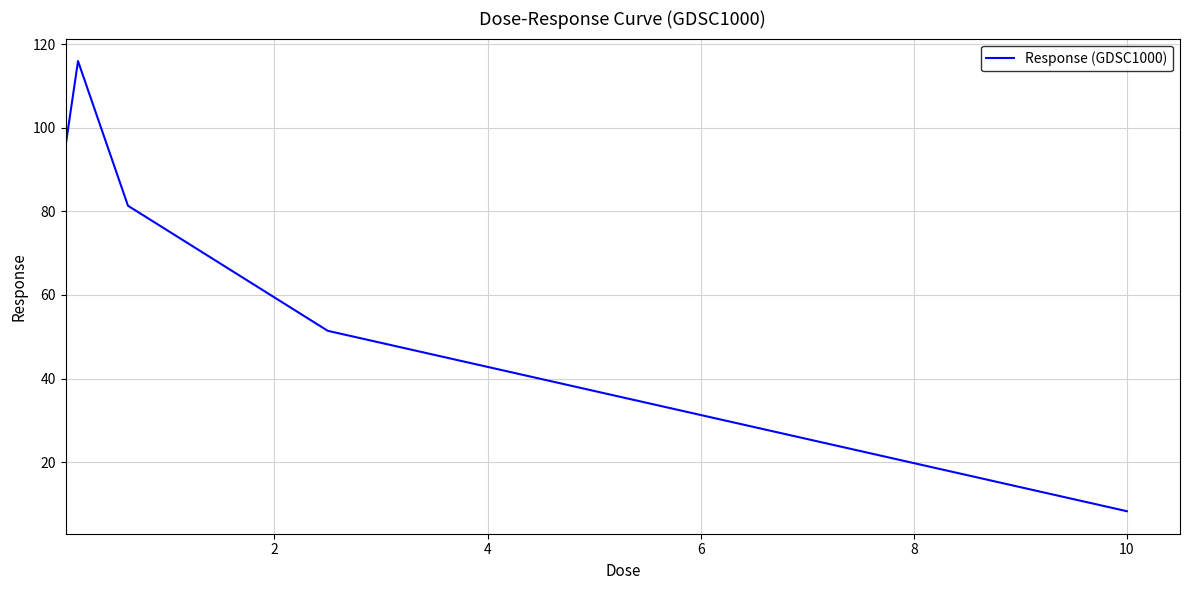

What is the difference between the maximum and minimum values?

107.7